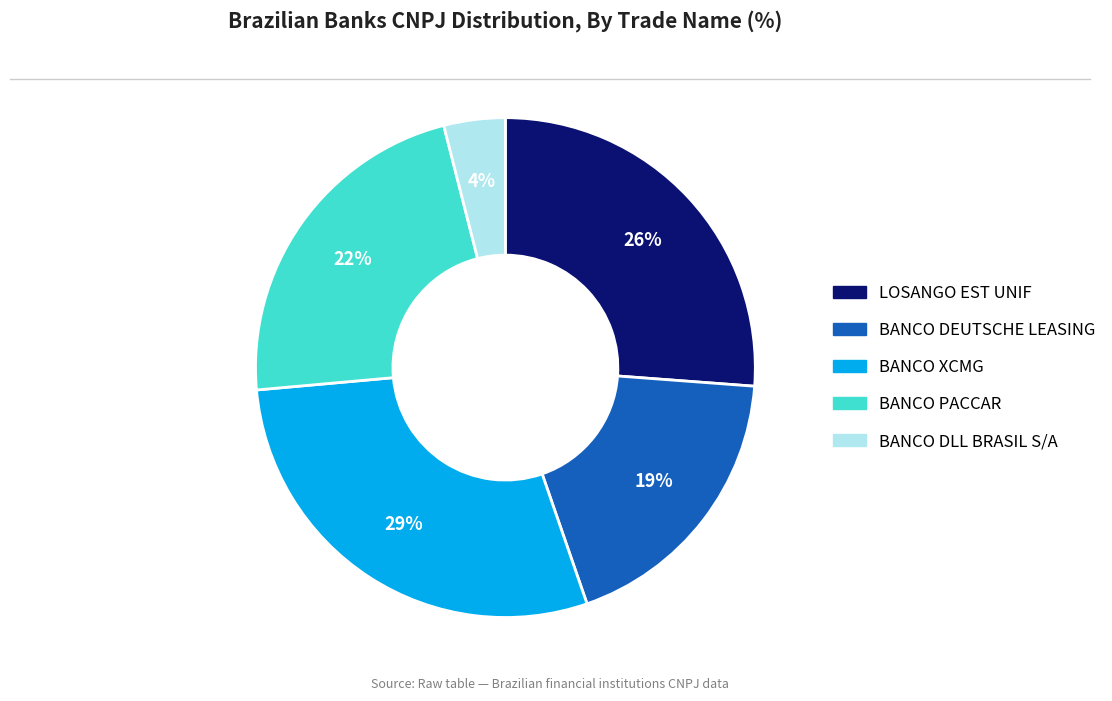

To the nearest percent, what is the difference between the BANCO DEUTSCHE LEASING and BANCO XCMG slice percentages?

10%